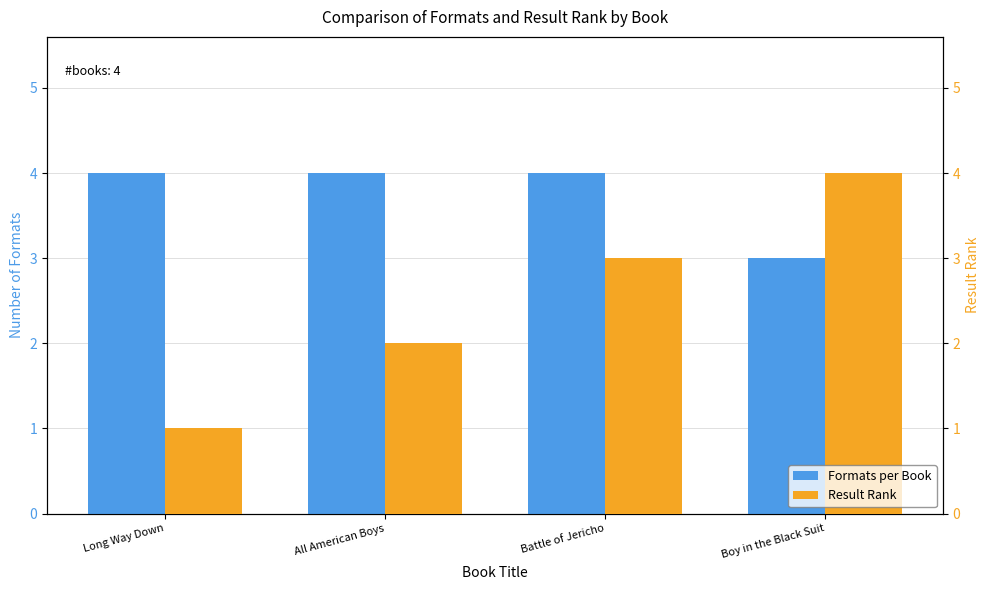

What is the label of the 2nd bar from the right?

Battle of Jericho